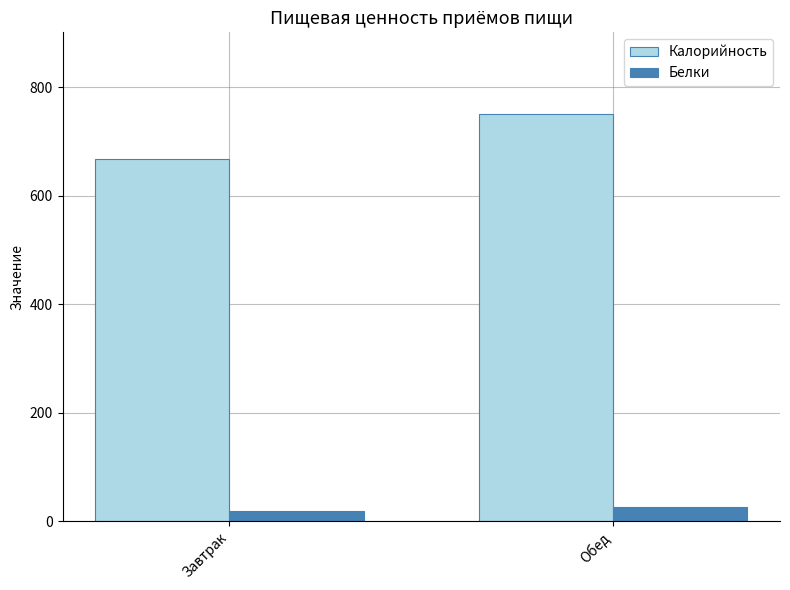

Where is Белки nearest to the value 22?

Завтрак